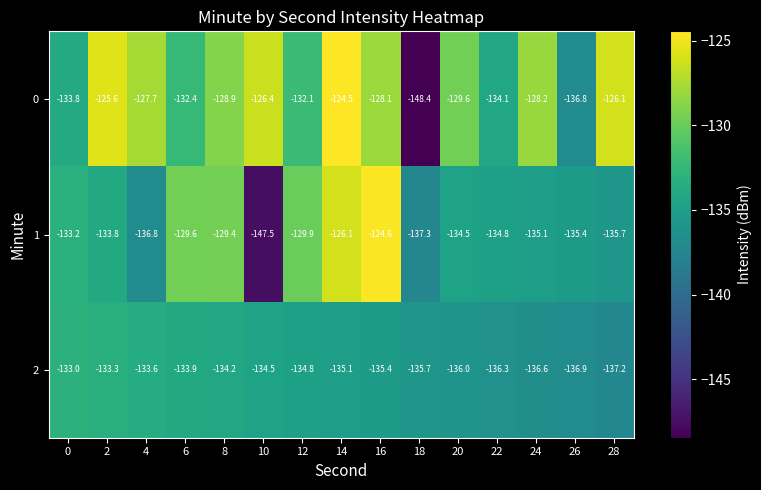

Which category has the highest value in the 1 series?

16